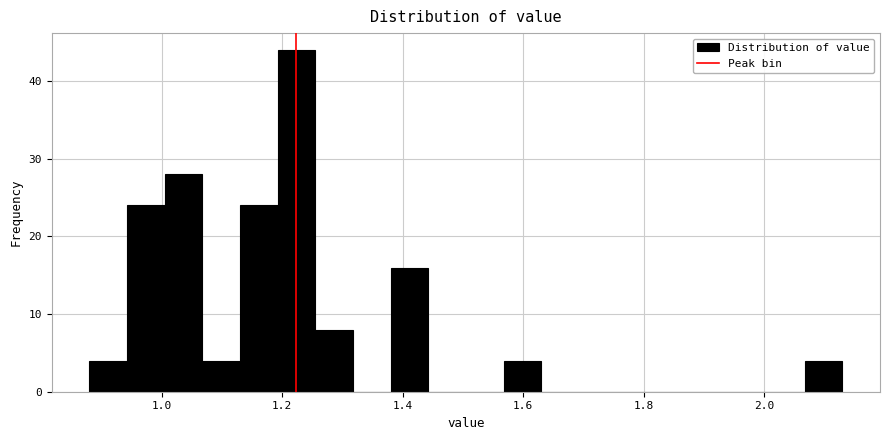

Read against the x-axis, roughly where is the centre of the tallest bar?

1.22